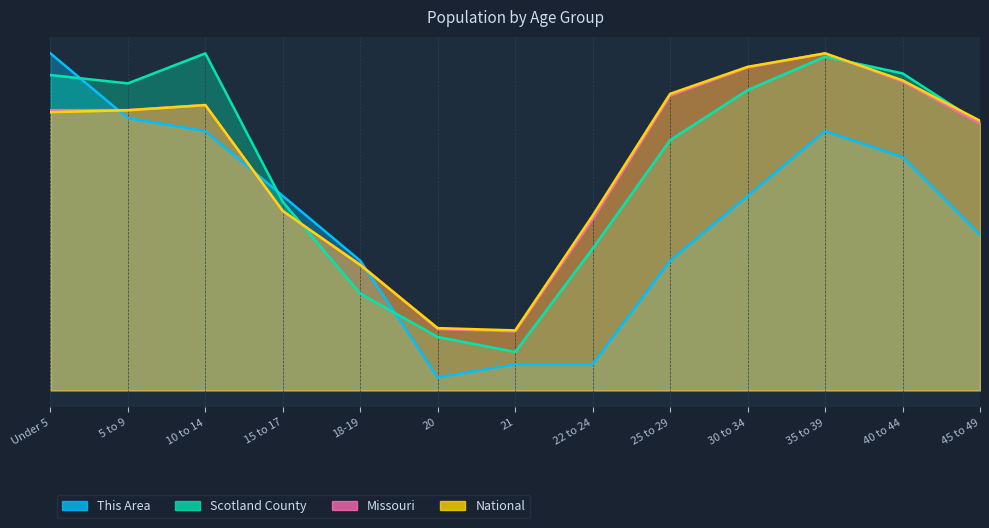

What is the highest value of the Scotland County series?

1.0